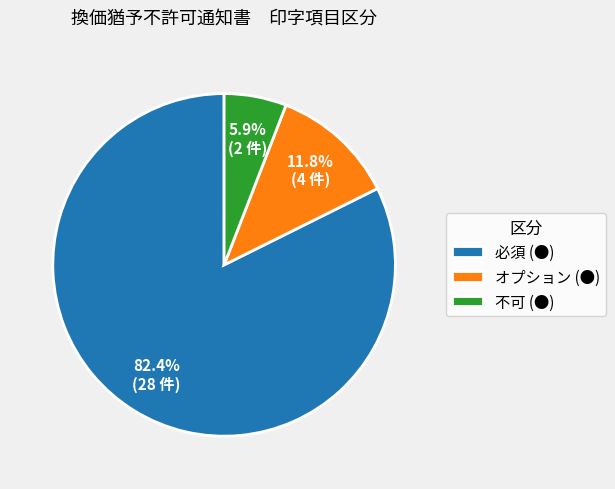

Rank the categories by value from highest to lowest.

必須 (●), オプション (●), 不可 (●)